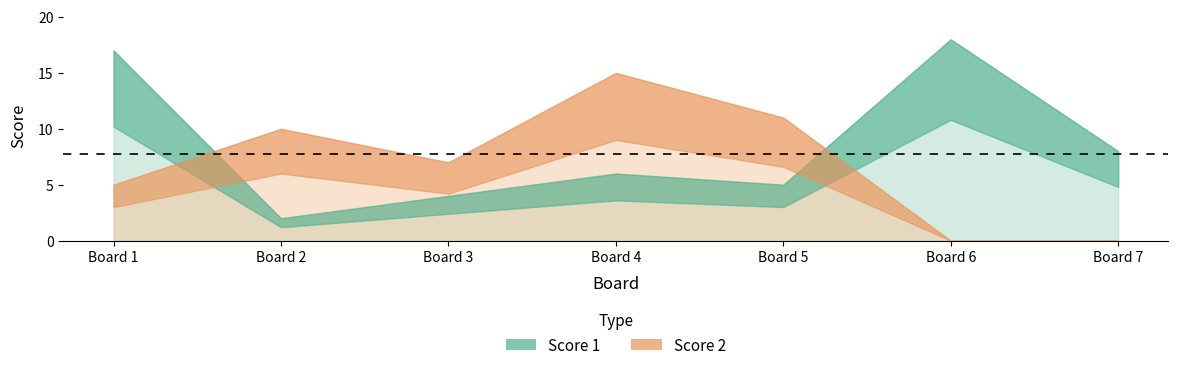

Which label corresponds to the largest value in the chart?

6